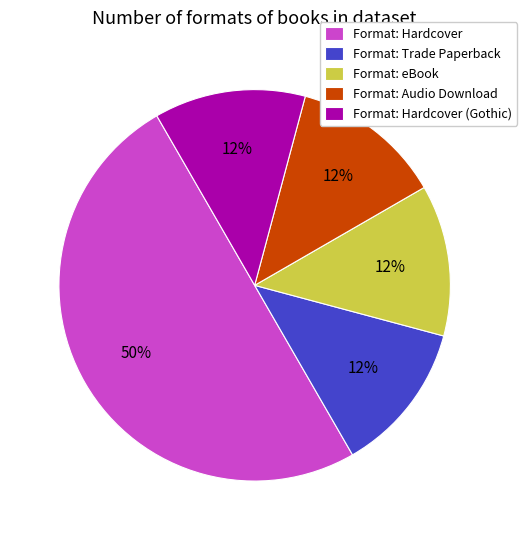

What is the largest slice in the pie chart?

Format: Hardcover